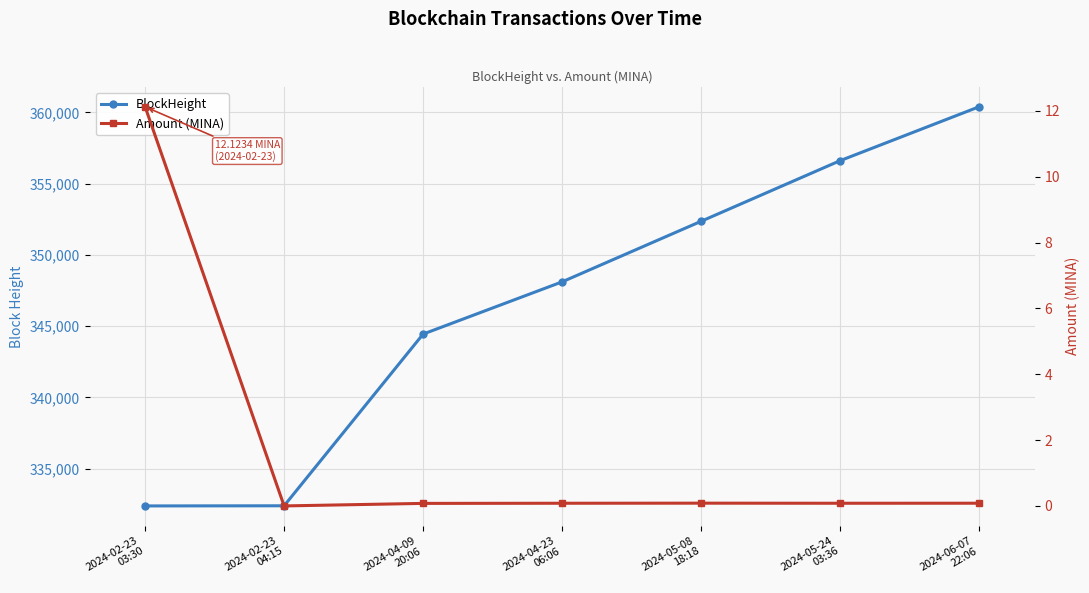

Which series has the largest total across all categories?

BlockHeight